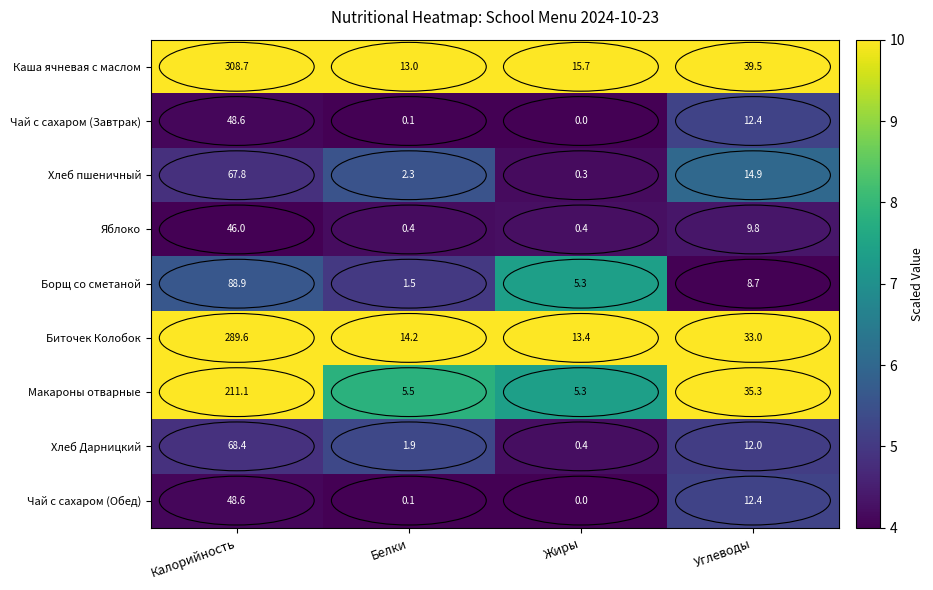

Is it true that Чай с сахаром (Обед) equals 19.3 at Жиры?

False